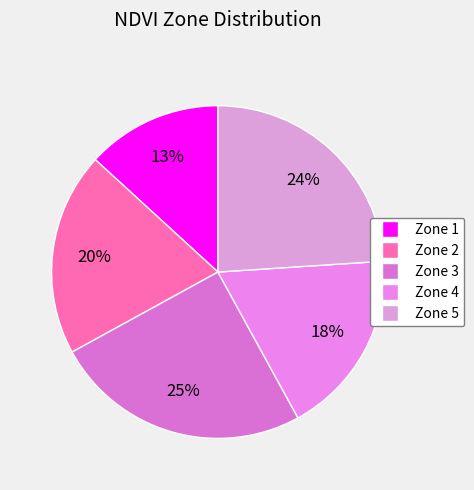

Combined, do Zone 2 and Zone 5 account for over 50%?

No